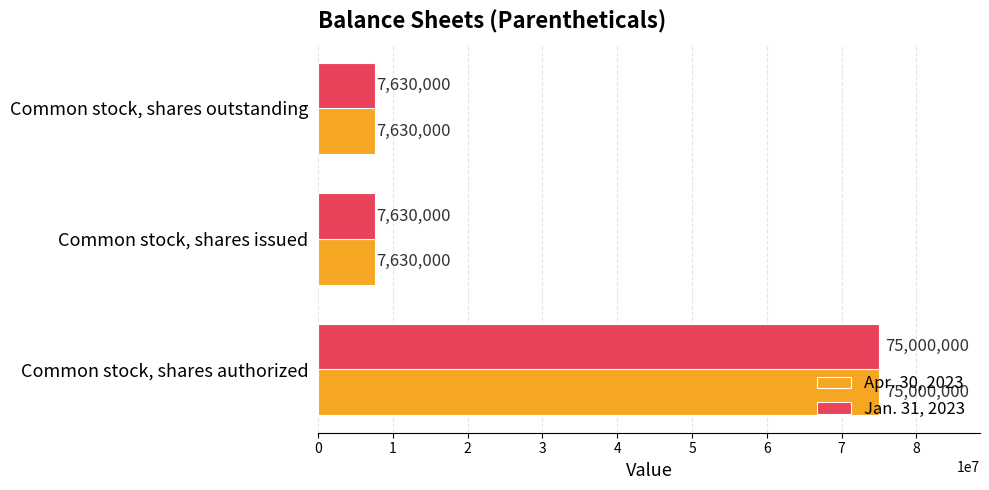

Which category has the highest value across all series?

Common stock, shares authorized